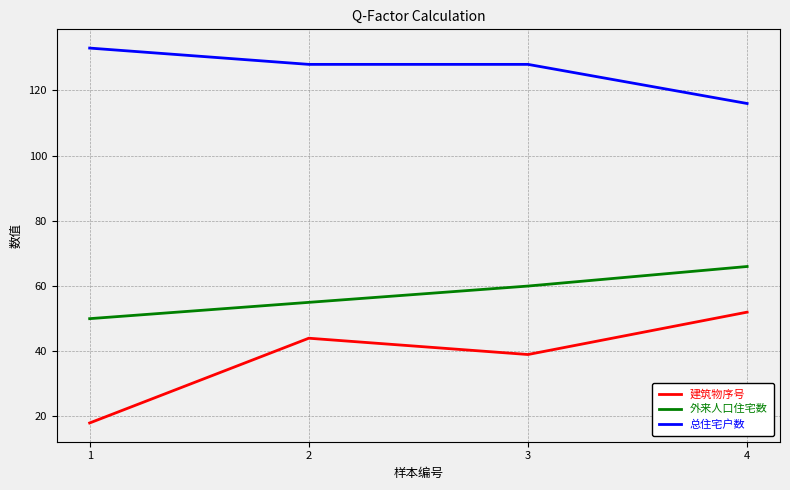

Which series has the largest total across all categories?

总住宅户数